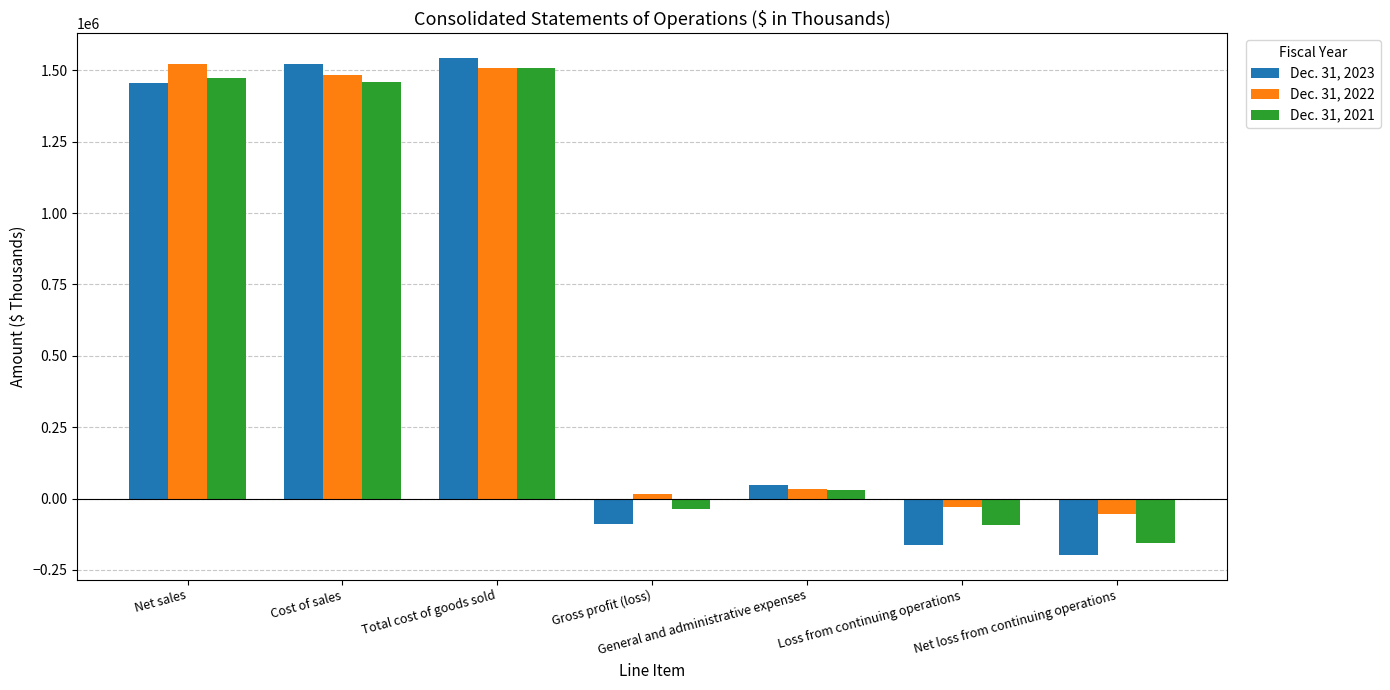

Which series has the largest total across all categories?

Dec. 31, 2022